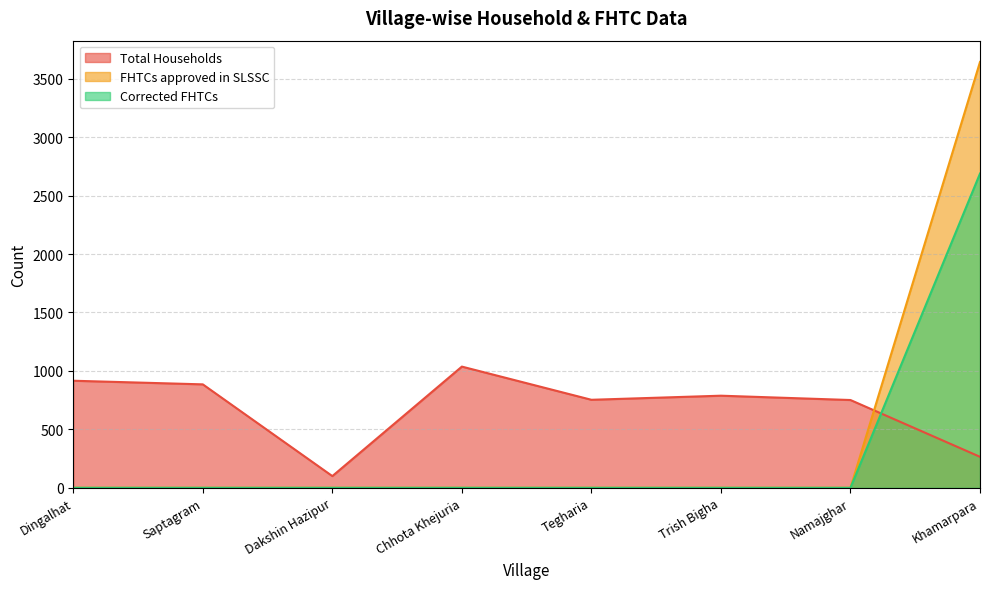

Rank the categories by Corrected FHTCs value from lowest to highest.

Dingalhat, Saptagram, Dakshin Hazipur, Chhota Khejuria, Tegharia, Trish Bigha, Namajghar, Khamarpara